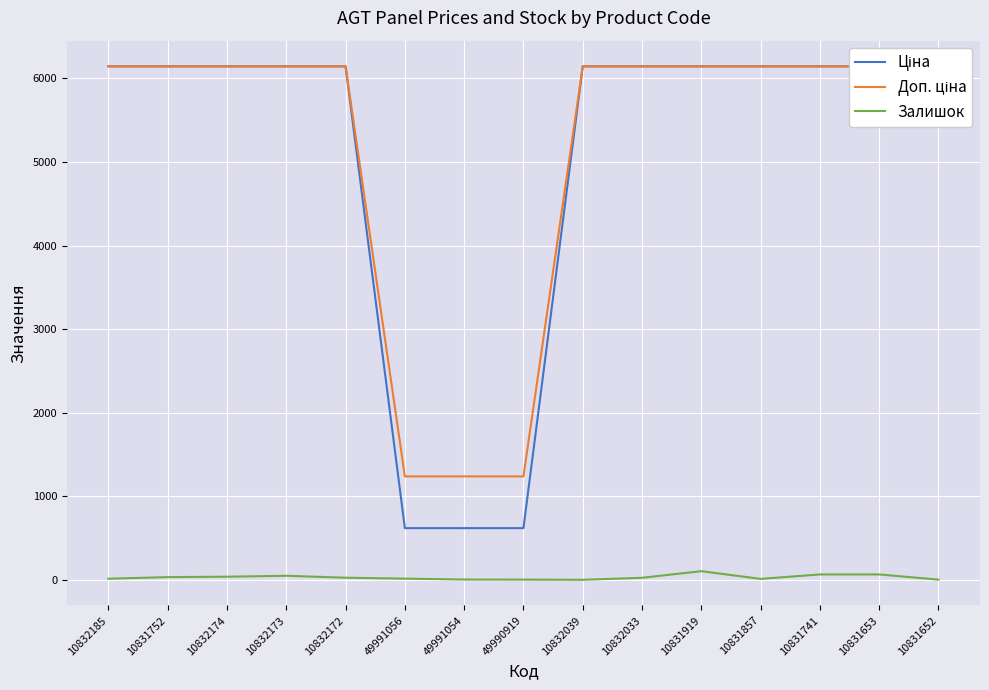

Which series has the largest range (max minus min)?

Ціна